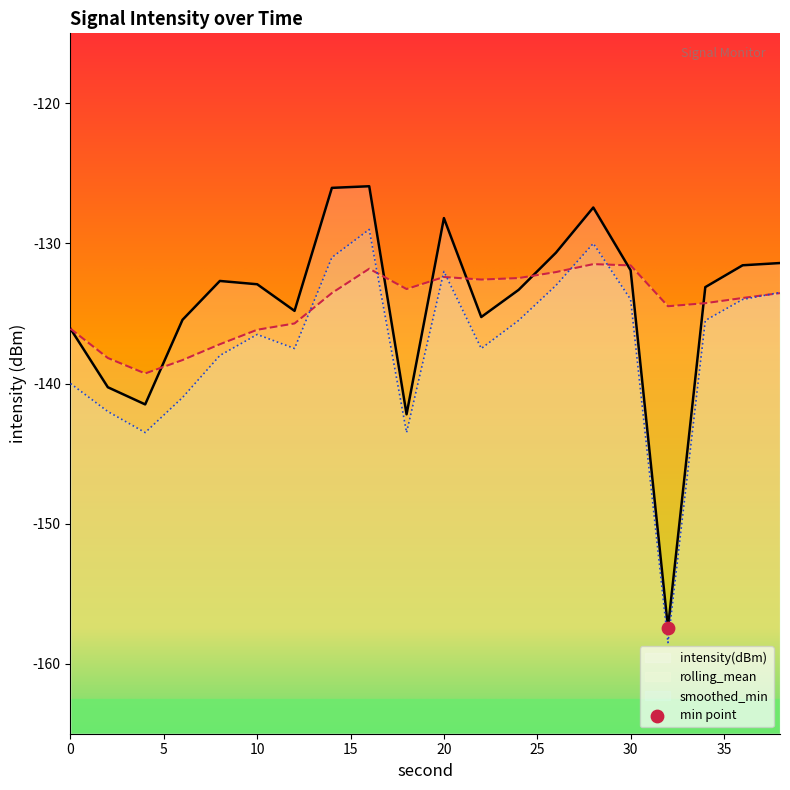

At which category is the sum across all series the highest?

16